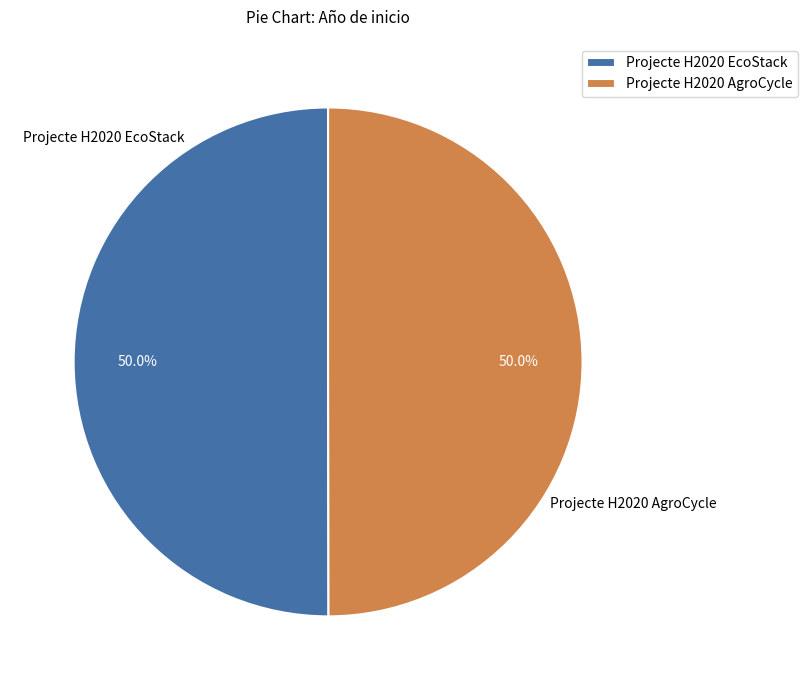

How much of the chart is everything except Projecte H2020 EcoStack?

50.0%